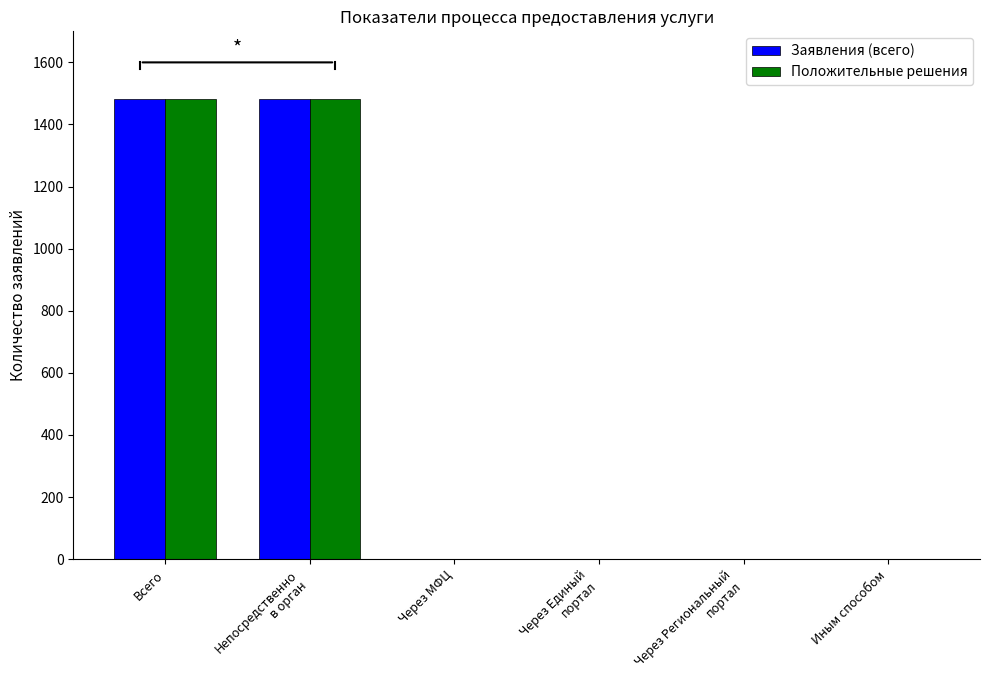

What is the maximum value shown in the chart?

1481